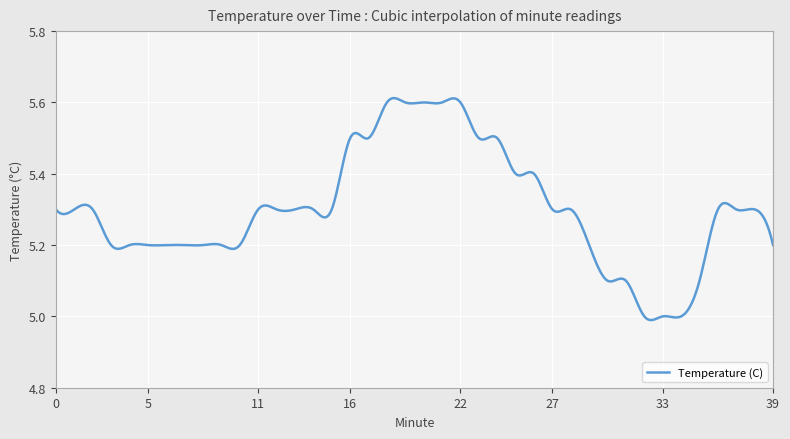

What is the difference between the maximum and minimum values?

0.6